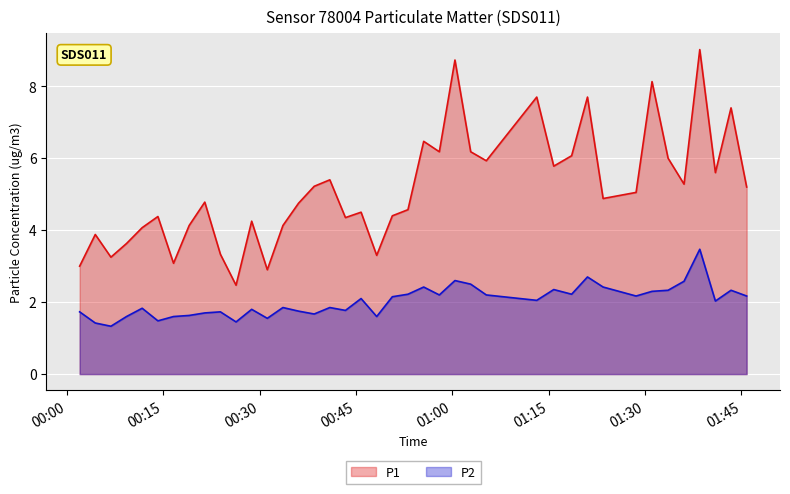

Which series has the largest total across all categories?

P1